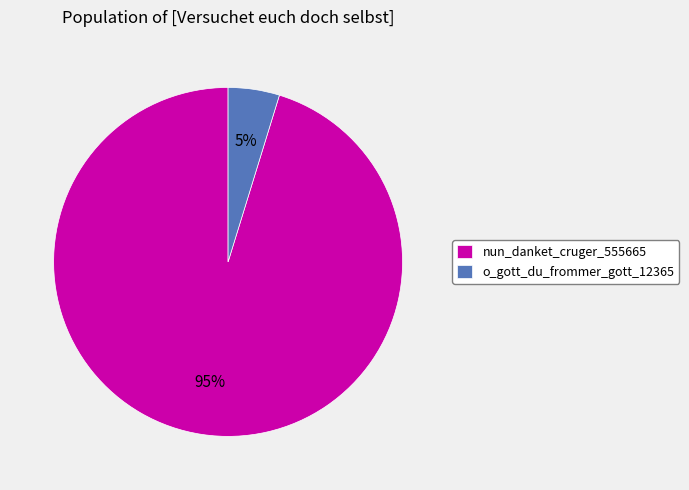

Which slice is the largest?

nun_danket_cruger_555665